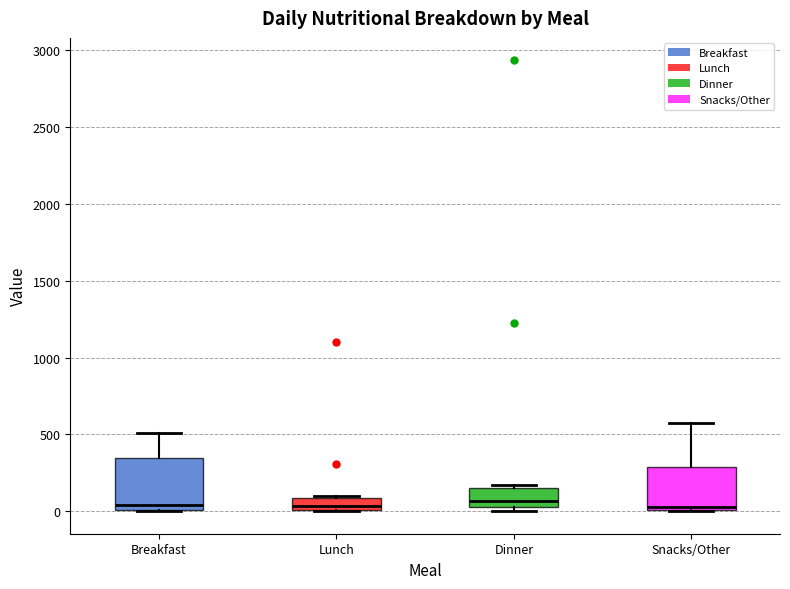

Reading left to right, transcribe this box plot: for each box, give where its median line is, the range the box spans, and where its two whiskers end, as read against the y-axis. The values are not printed on the chart, so give them approximately, as read against the axis.

Breakfast: median 50, box 0 to 350, whiskers 0 to 500
Lunch: median 50, box 0 to 100, whiskers 0 to 100
Dinner: median 50 (just above the box's lower edge), box 50 to 150, whiskers 0 to 150 (just above the box's upper edge)
Snacks/Other: median 50, box 0 to 300, whiskers 0 to 550